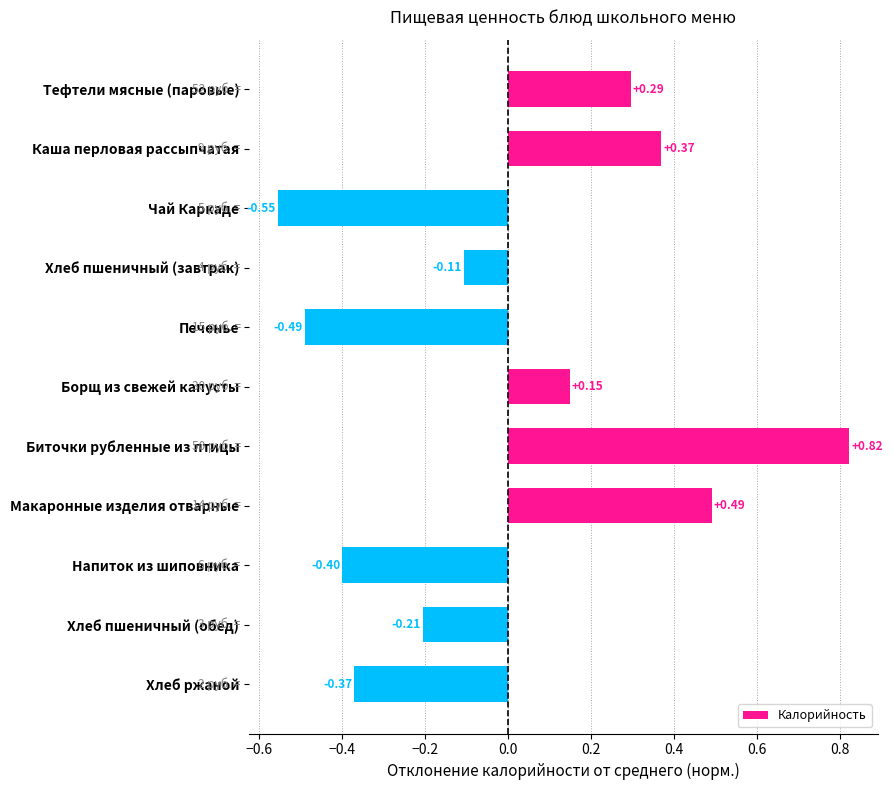

Where is the data nearest to the value 0?

Хлеб пшеничный (завтрак)